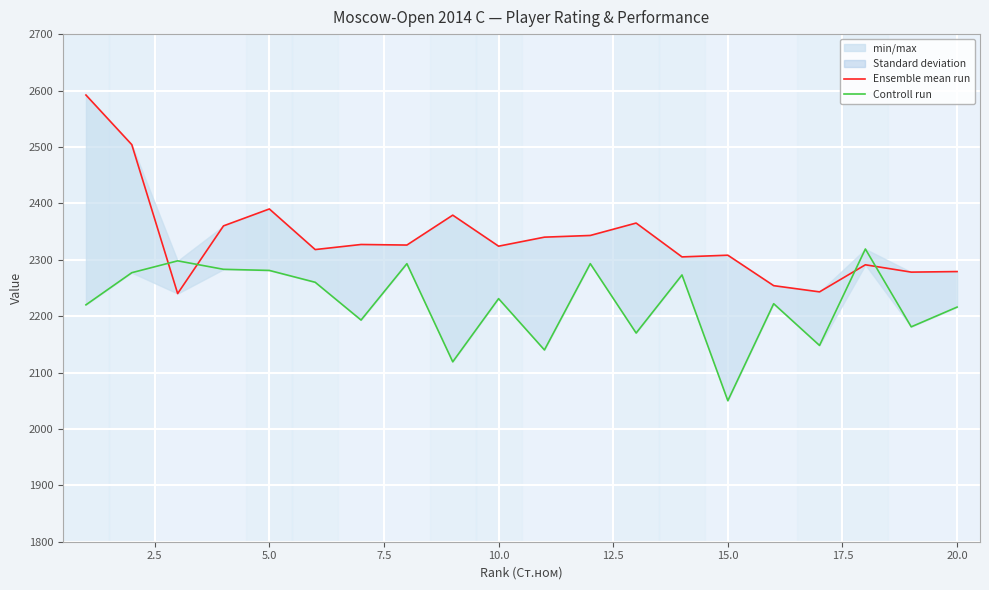

At how many categories does at least one series exceed 2414?

2